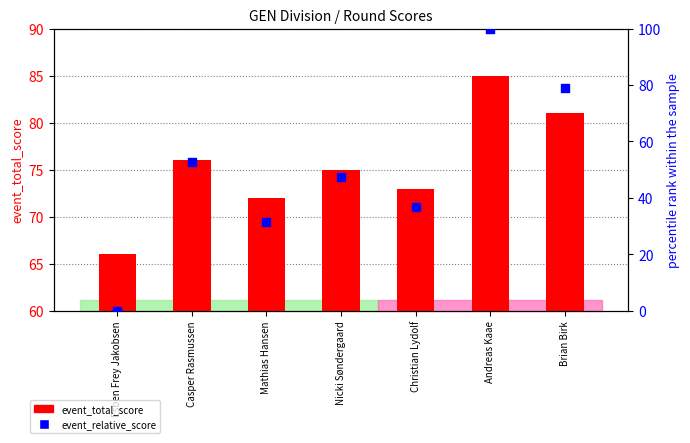

Is the value of event_total_score at Esben Frey Jakobsen greater than the value of event_relative_score (normalized) at Andreas Kaae?

No